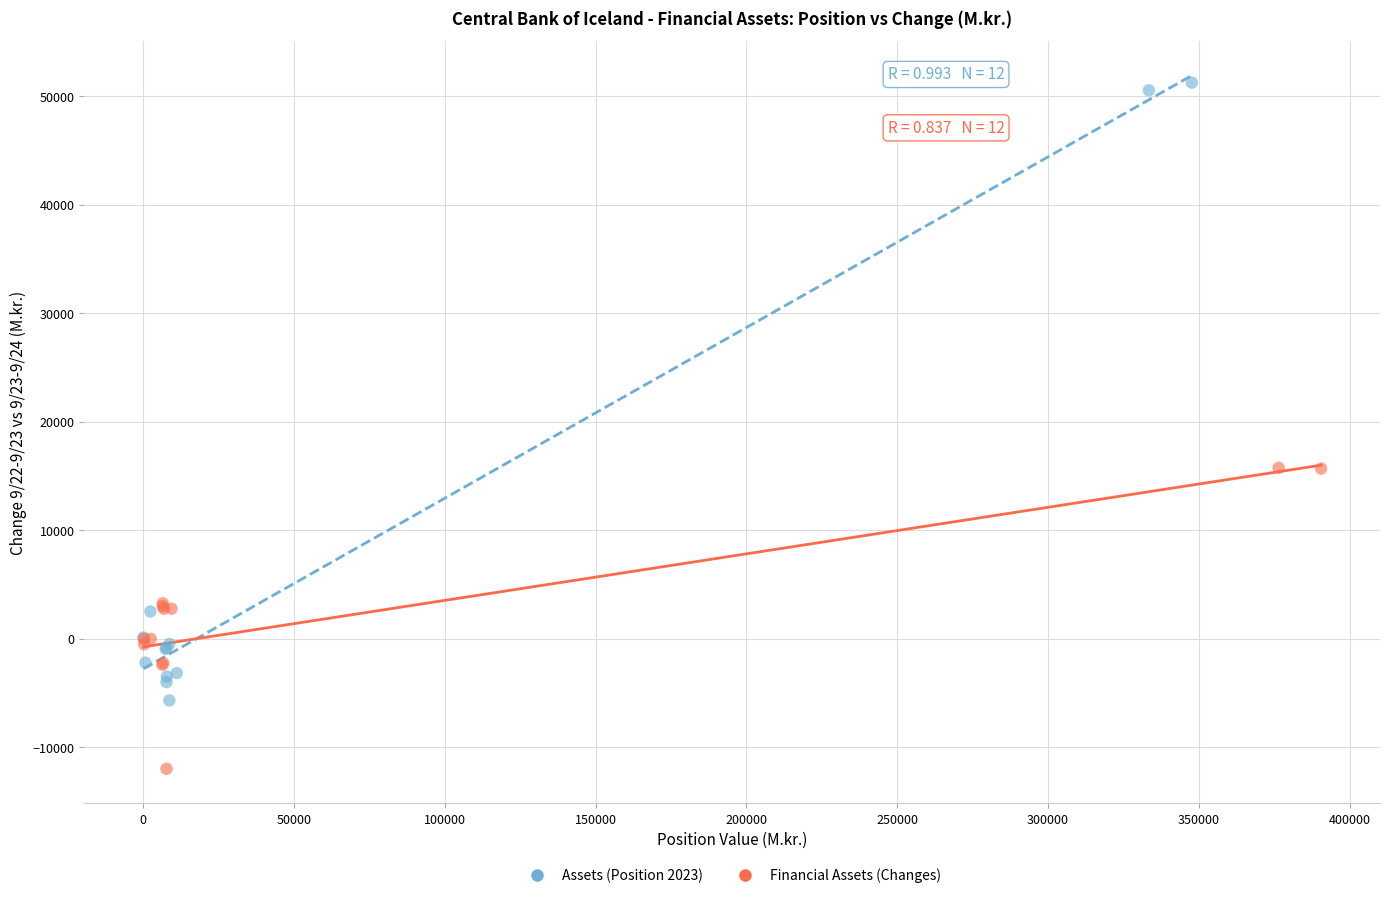

Which series contains the highest Y value?

Assets (Position 2023)